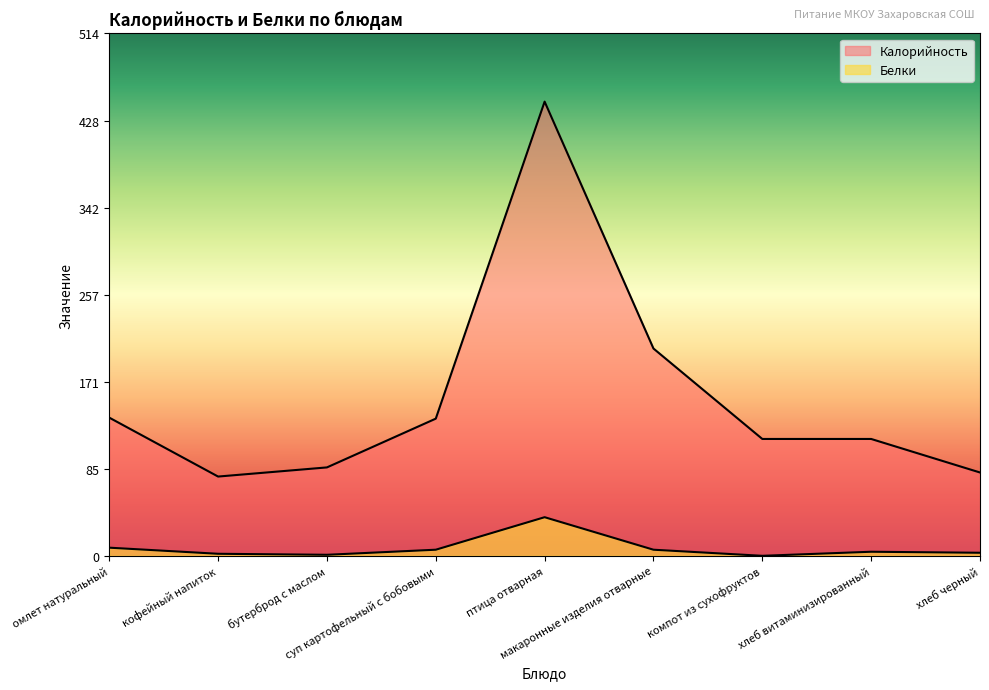

Does the chart display data point markers on the line(s)?

No